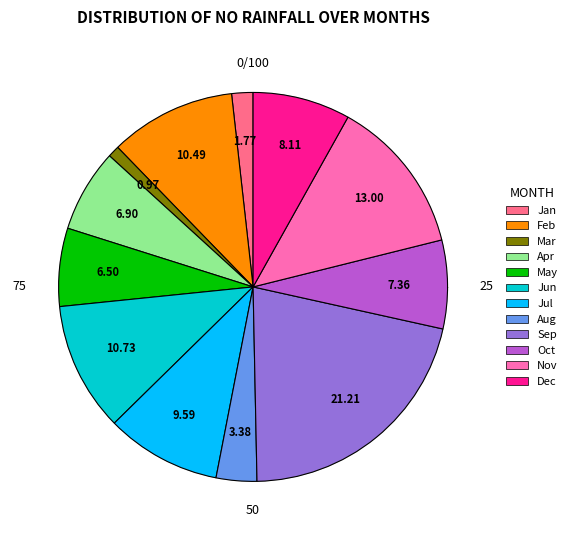

Does any single category account for the majority?

No